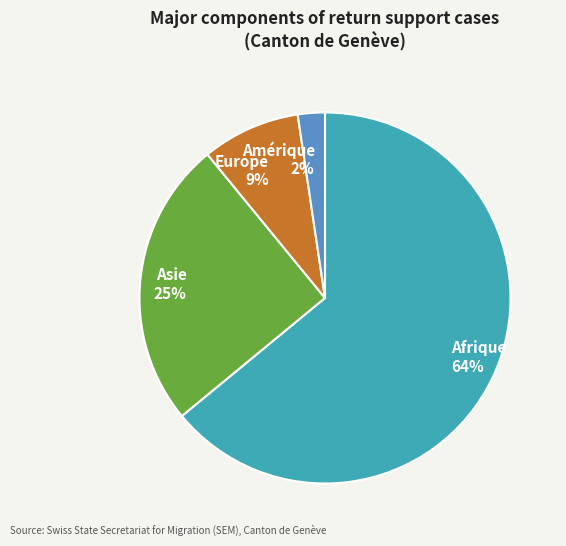

True or false: Europe 9% accounts for 9% of the total.

True